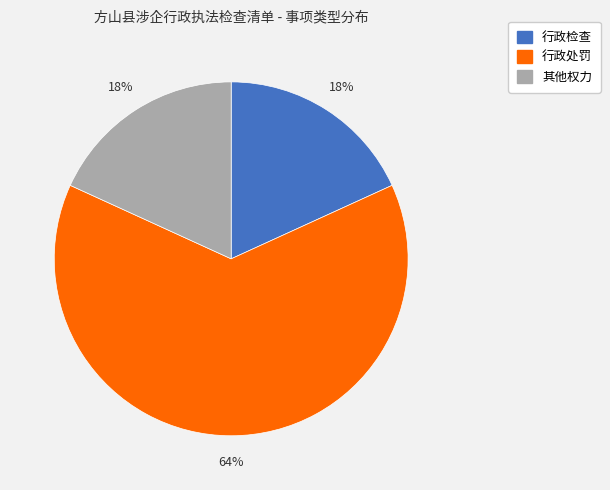

What percentage is the 行政处罚 slice, to the nearest percent?

64%